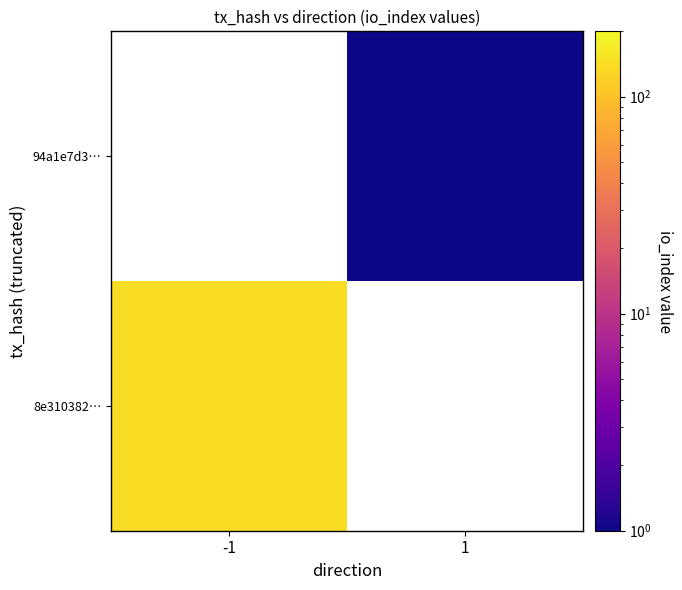

Which series has the largest range (max minus min)?

8e310382…